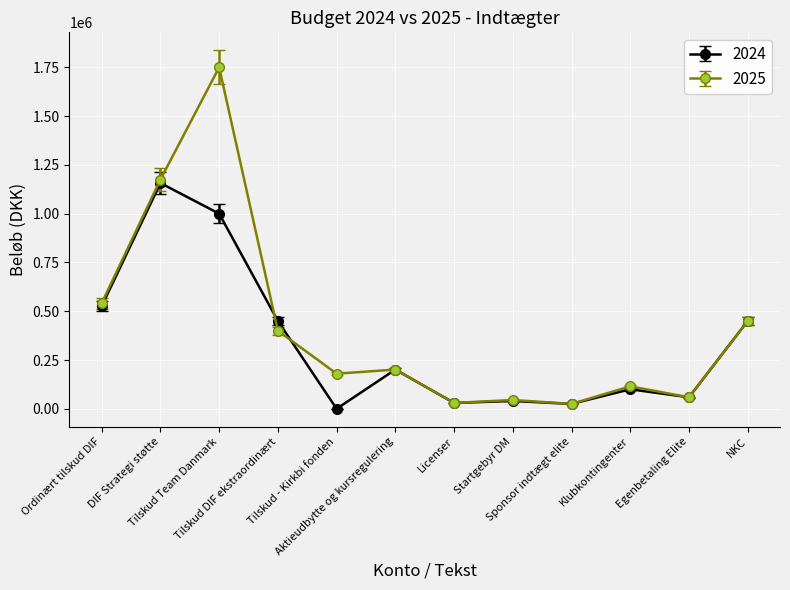

What are all the series names shown in the legend?

2024, 2025